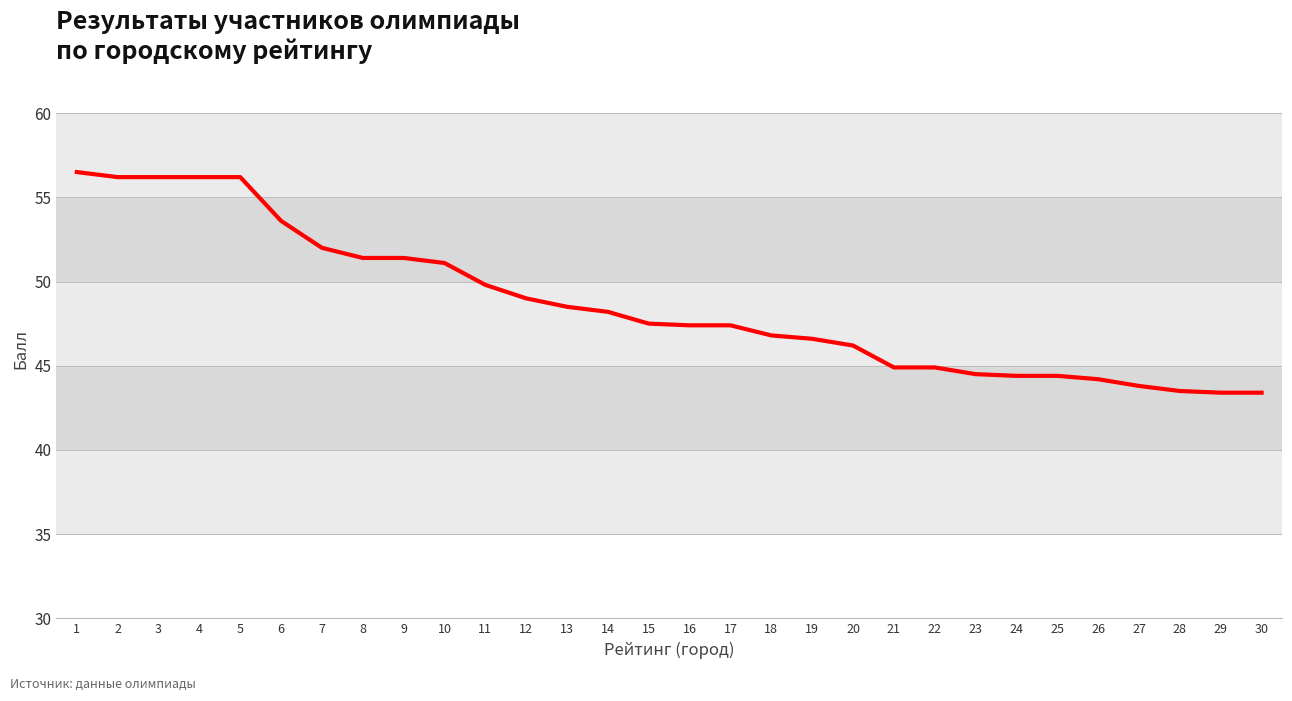

The value at 1 is 35.8. True or false?

False